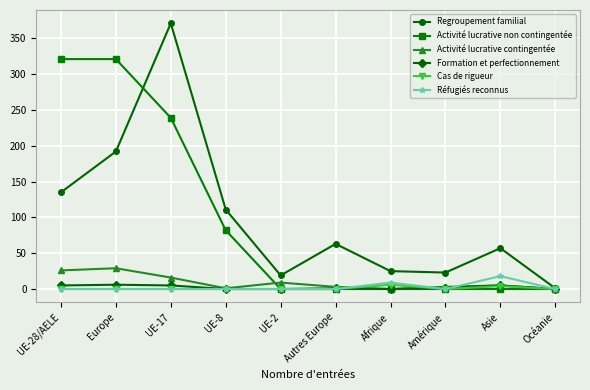

How many data points in Activité lucrative non contingentée are above 0?

4